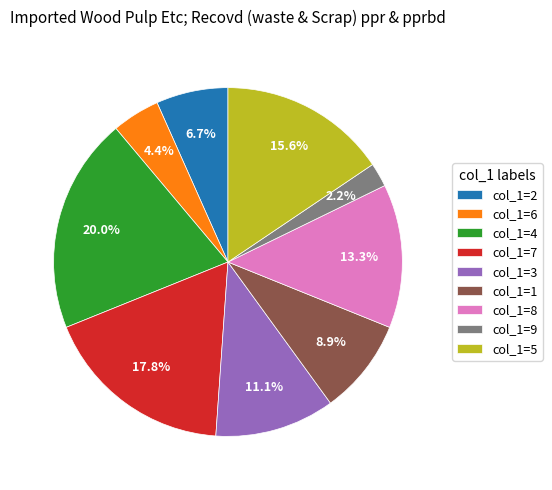

Is there a majority slice in this chart?

No